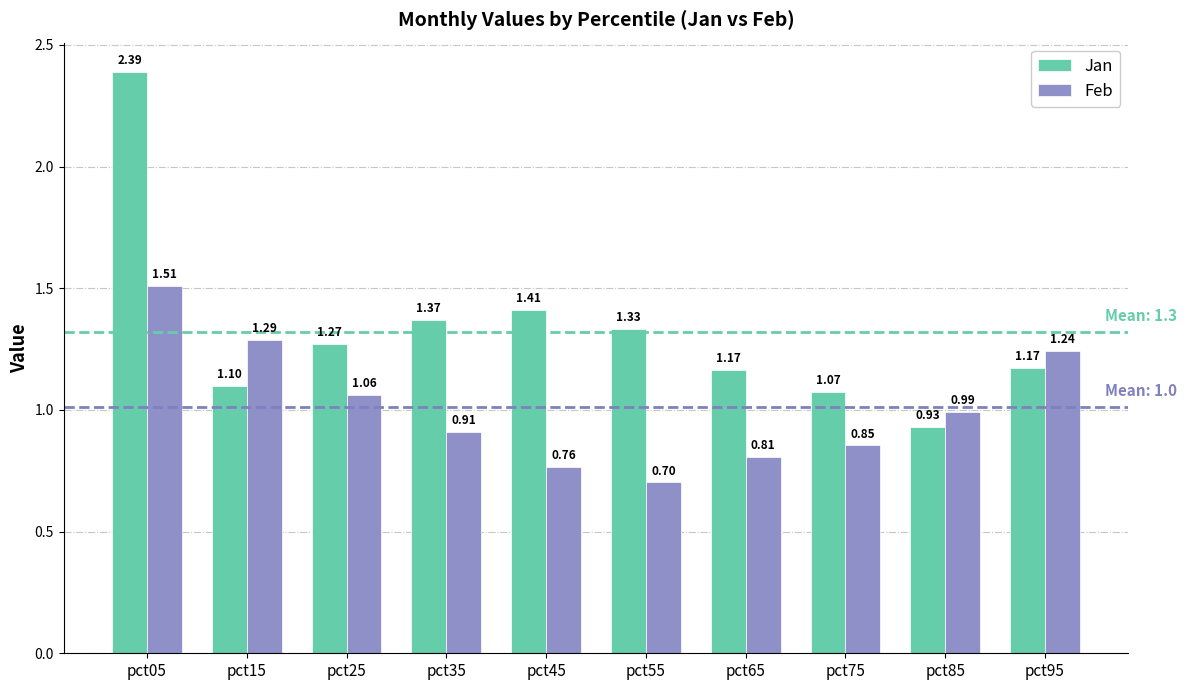

What is the total value across all series at pct15?

2.4